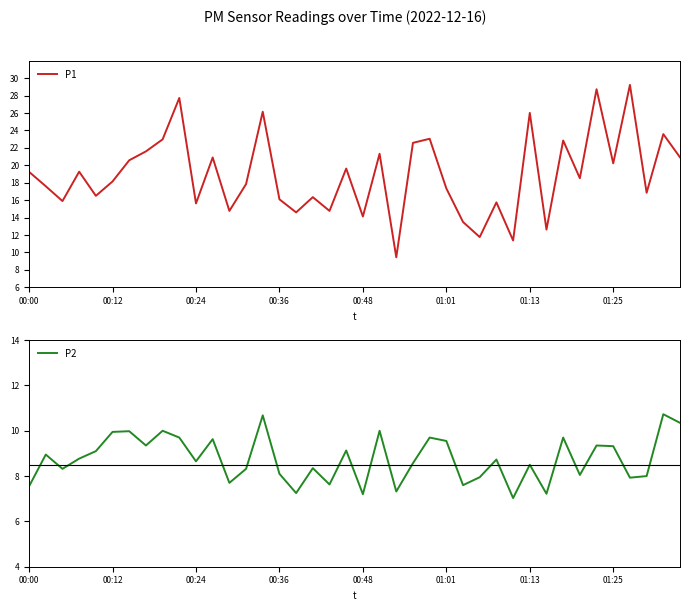

What is the highest value of the P1 series?

29.2